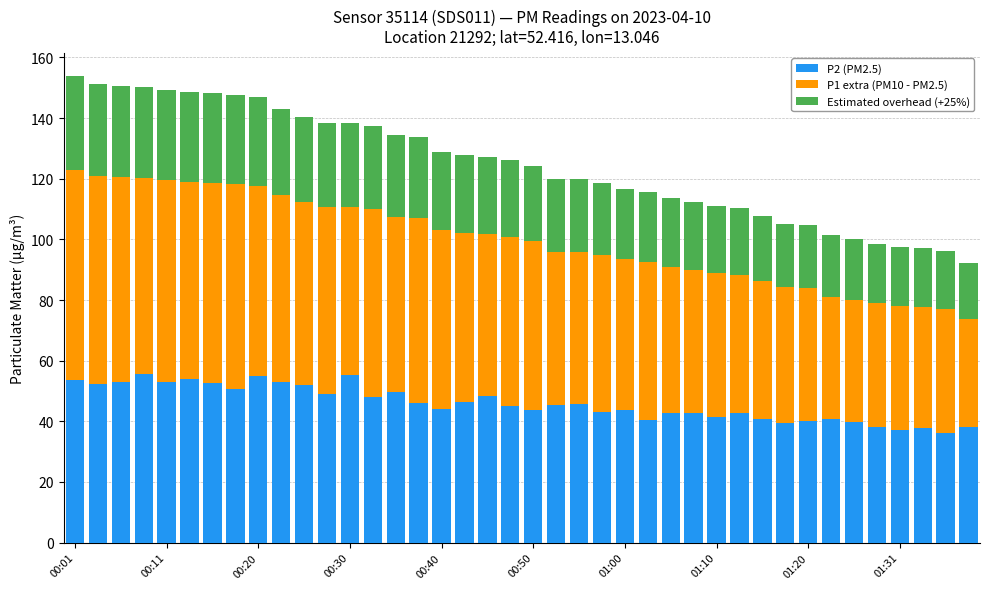

What is the average value of the P2 (PM2.5) series?

45.9